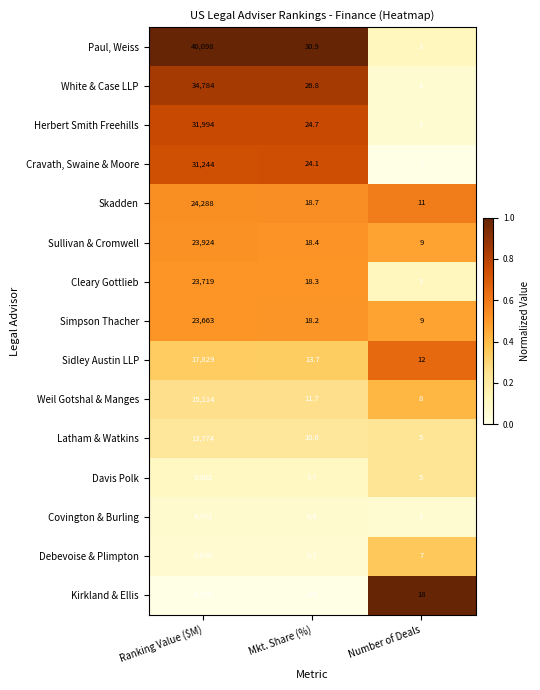

Which series changed the most between Ranking Value ($M) and Number of Deals?

Paul, Weiss